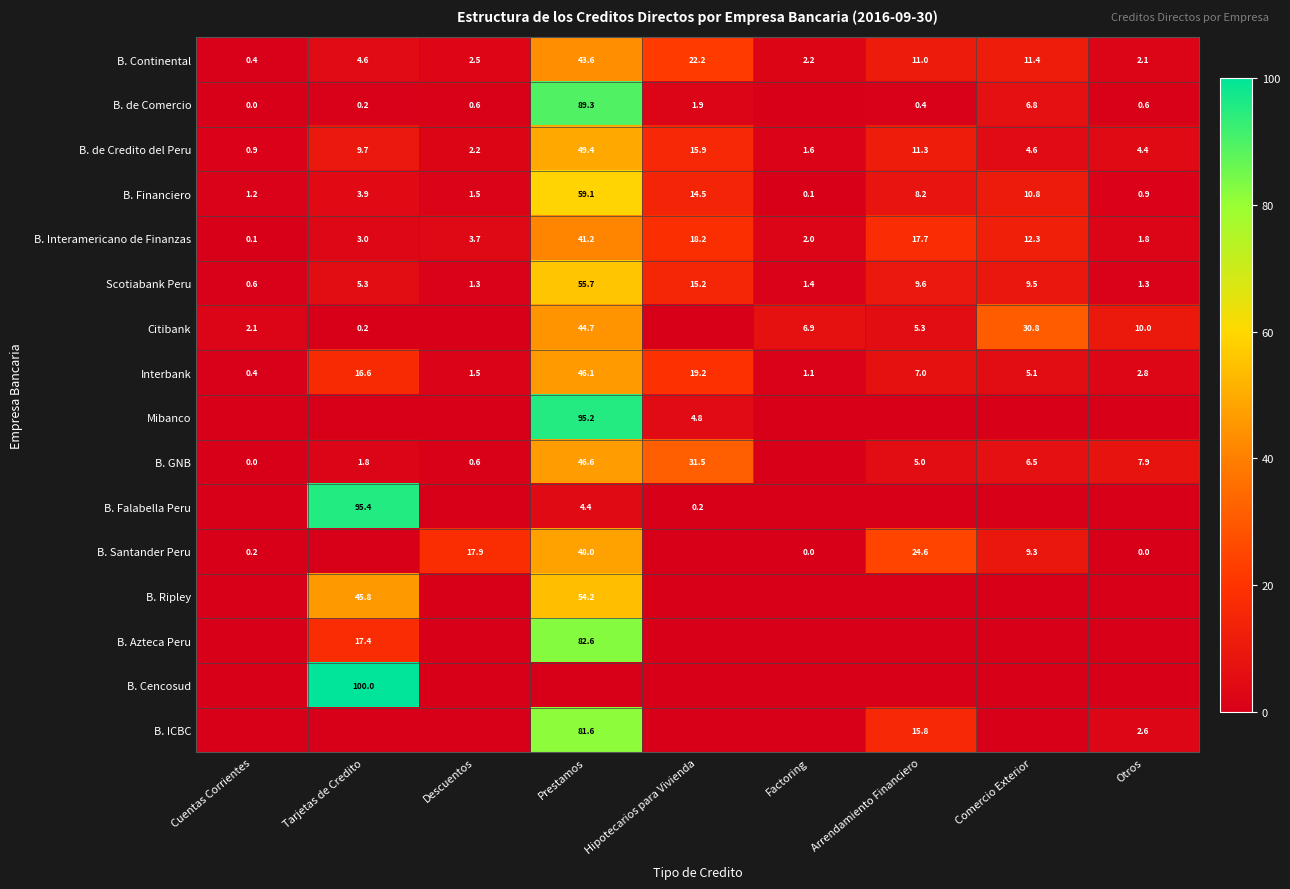

How many values in the B. de Credito del Peru series exceed 4?

6